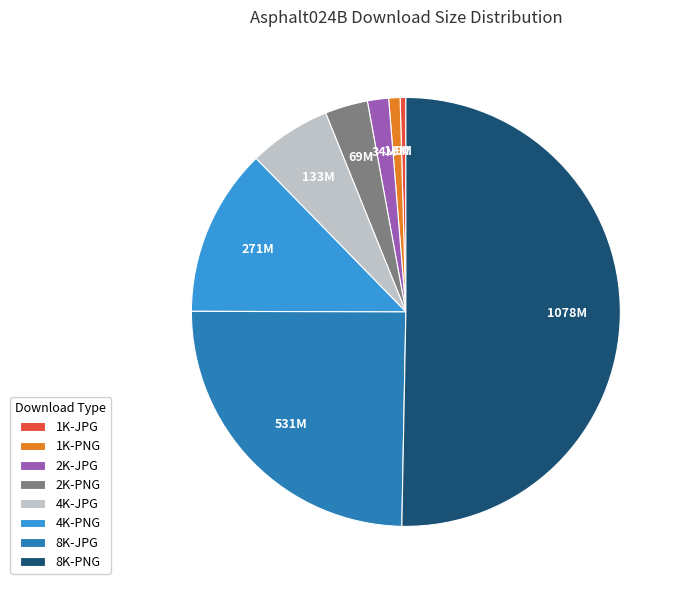

Count the number of slices in the pie.

8